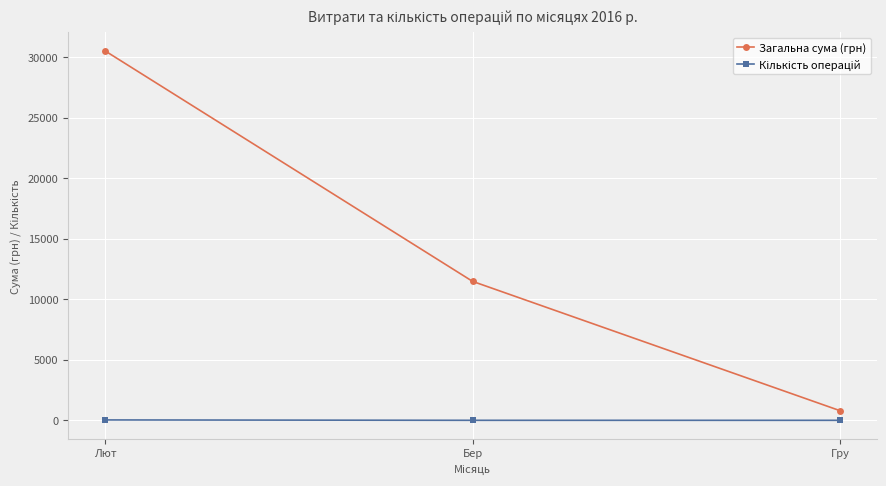

What is the difference between the highest and lowest values at Гру?

798.3